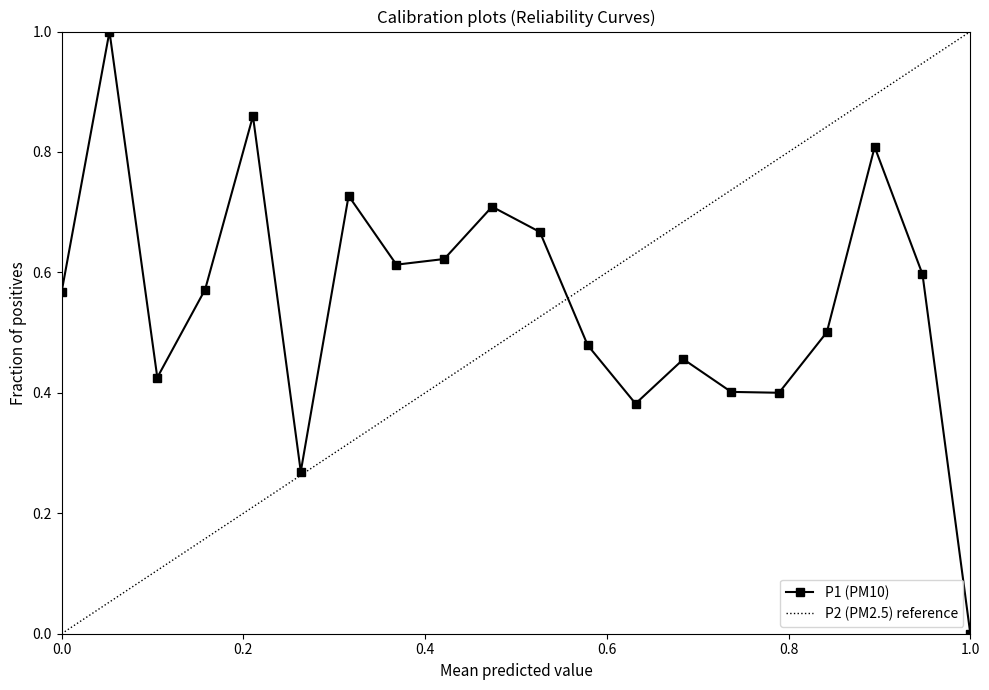

Count the values in the range 0 to 1.

20